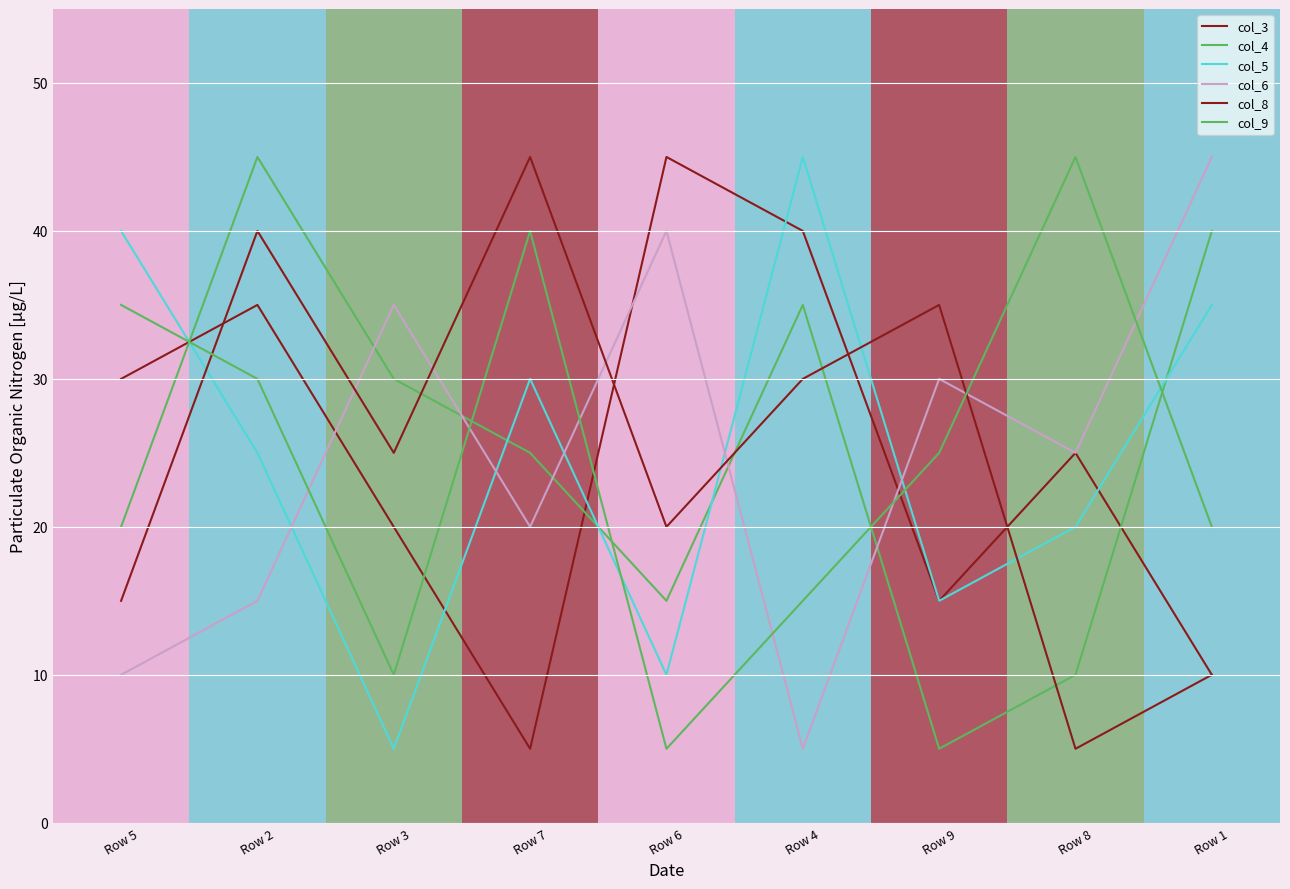

What is the lowest value of the col_4 series?

5